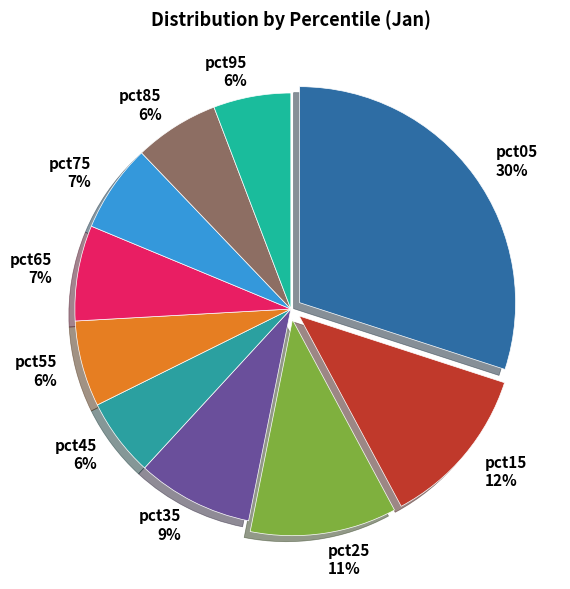

Do pct65 and pct55 together represent more than half of the pie?

No